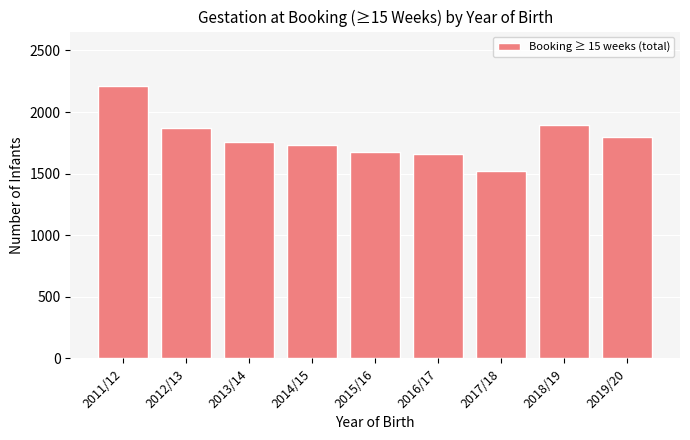

The value at 2015/16 is 1673. True or false?

True